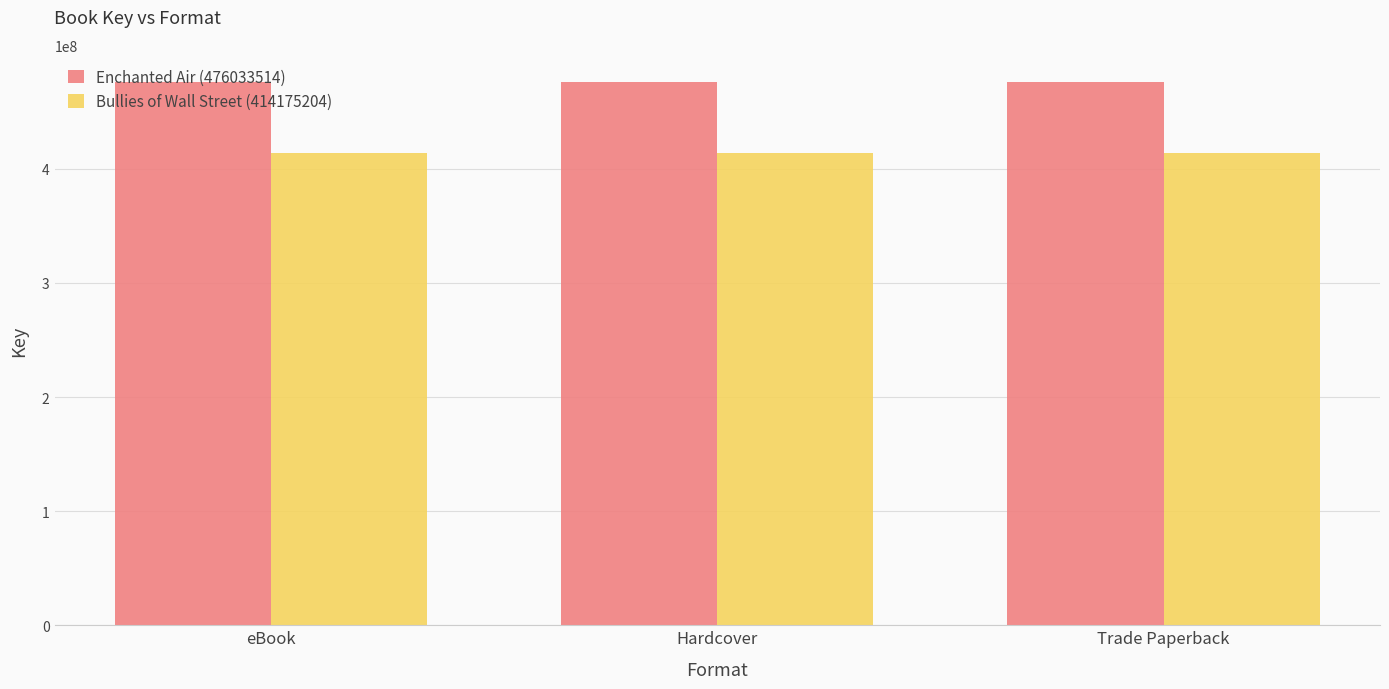

List the series in order of their peak value, lowest first.

Bullies of Wall Street (414175204), Enchanted Air (476033514)